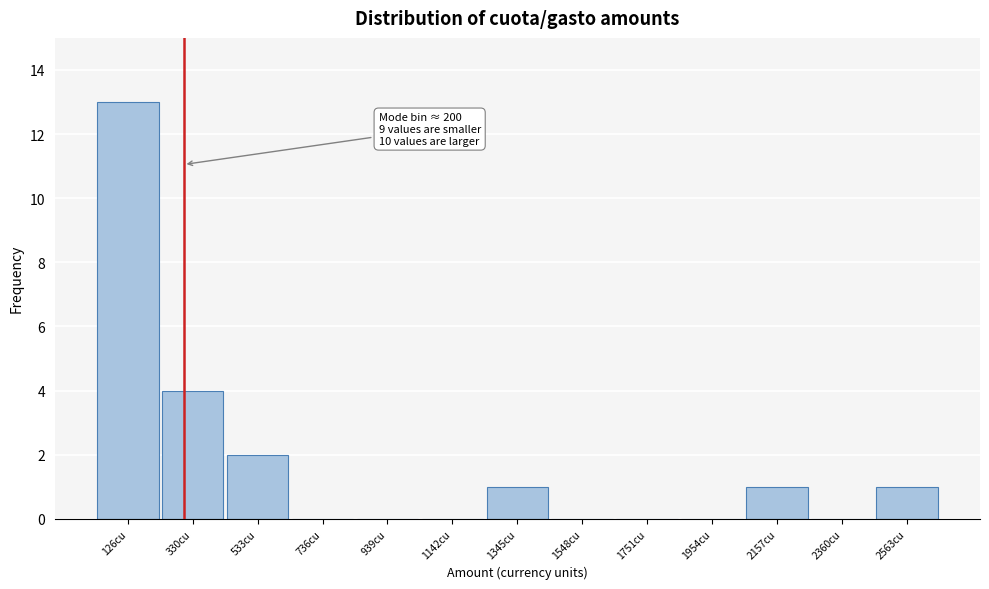

Which range on the x-axis has the tallest bar?

50 to 250